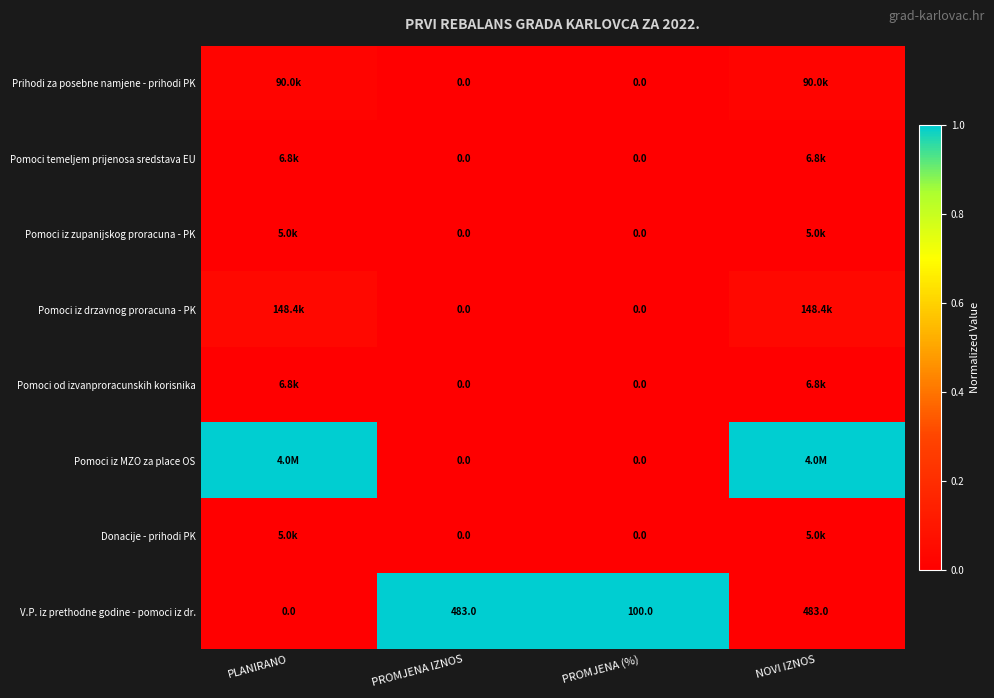

The V.P. iz prethodne godine - pomoci iz dr. series shows 1.6 at PROMJENA IZNOS. True or false?

False